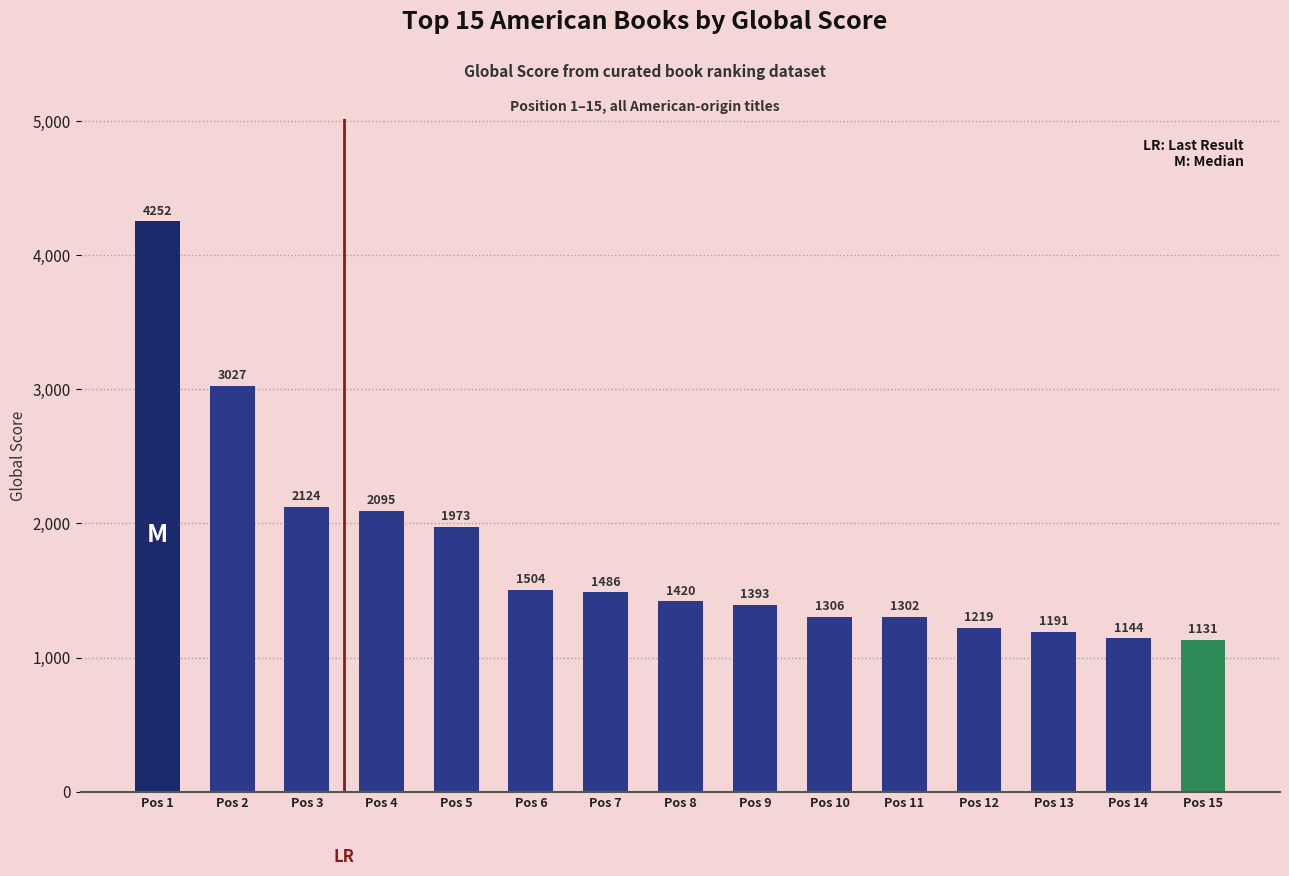

Which has a higher value, Pos 2 or Pos 5?

Pos 2